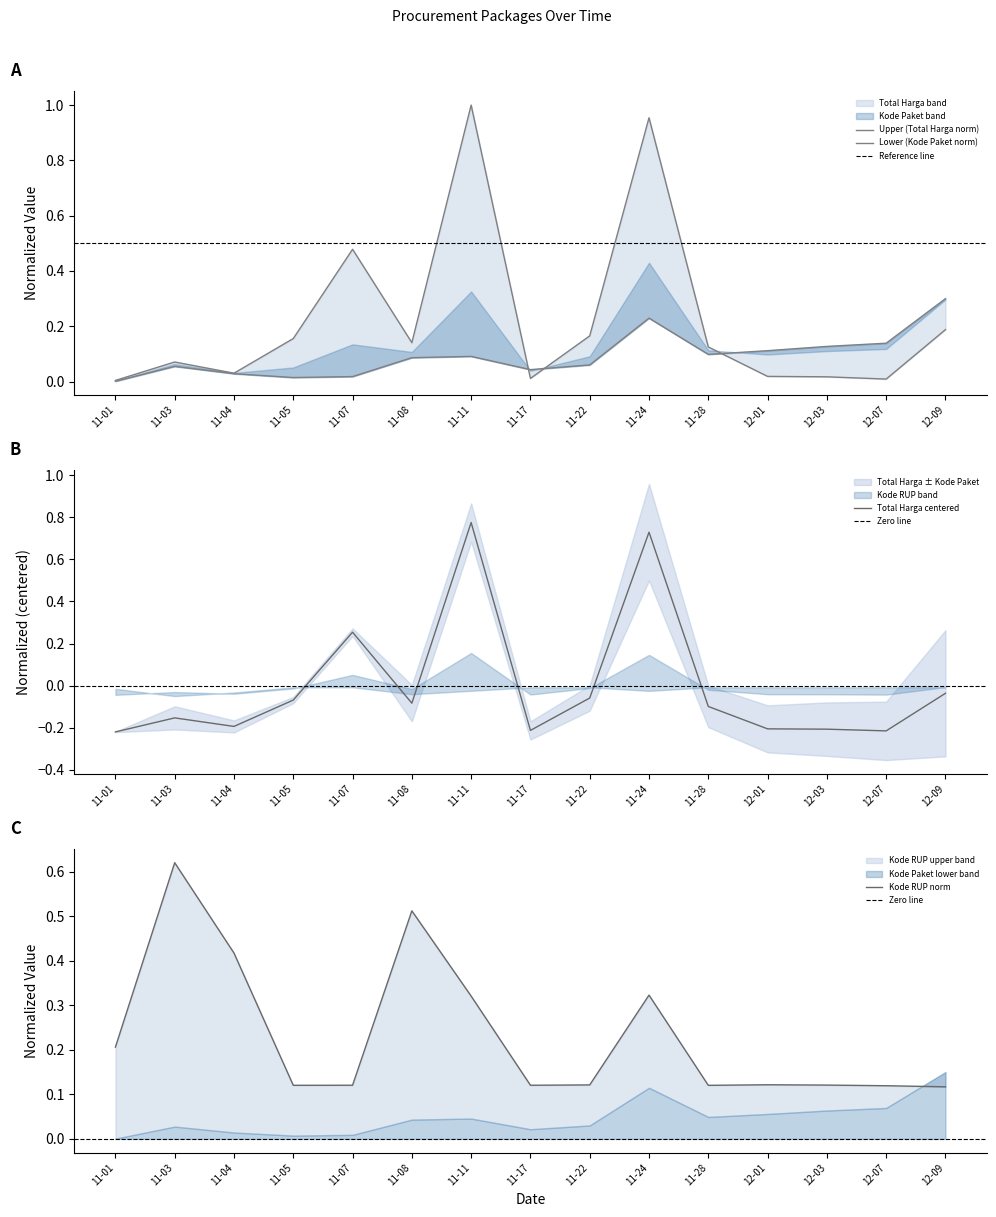

Which category has the highest value in the Total Harga centered series?

11-11